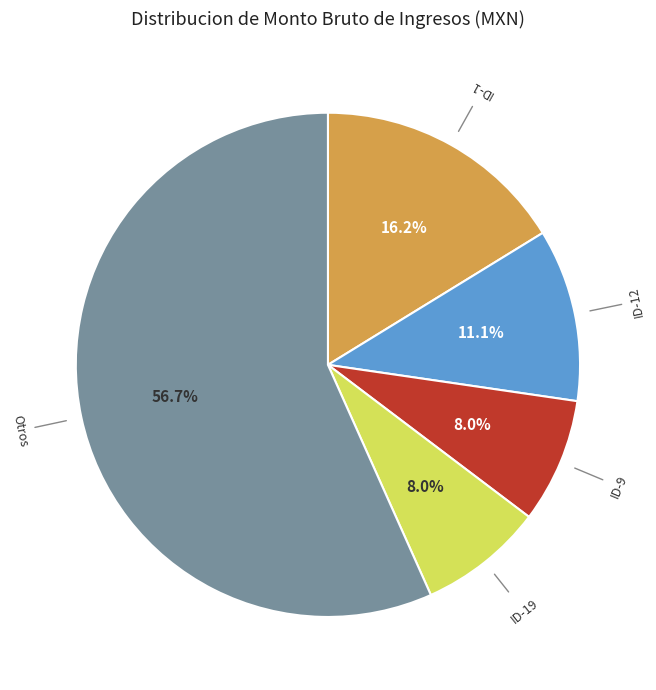

Is there any slice that represents more than half of the pie?

Yes